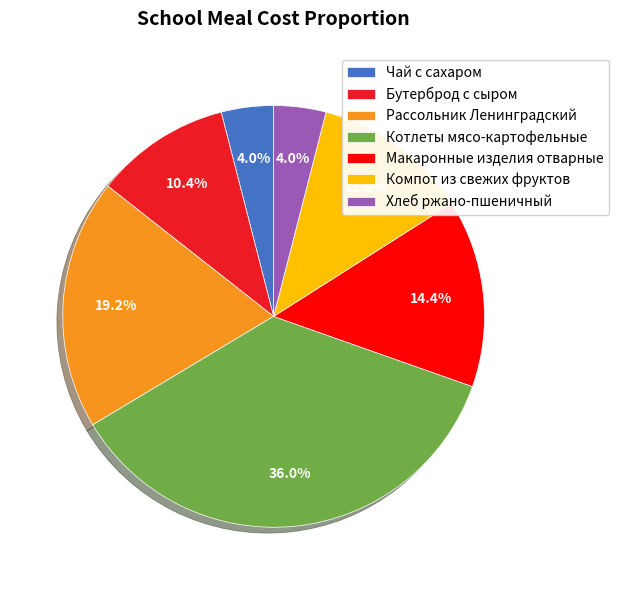

What is the largest slice in the pie chart?

Котлеты мясо-картофельные